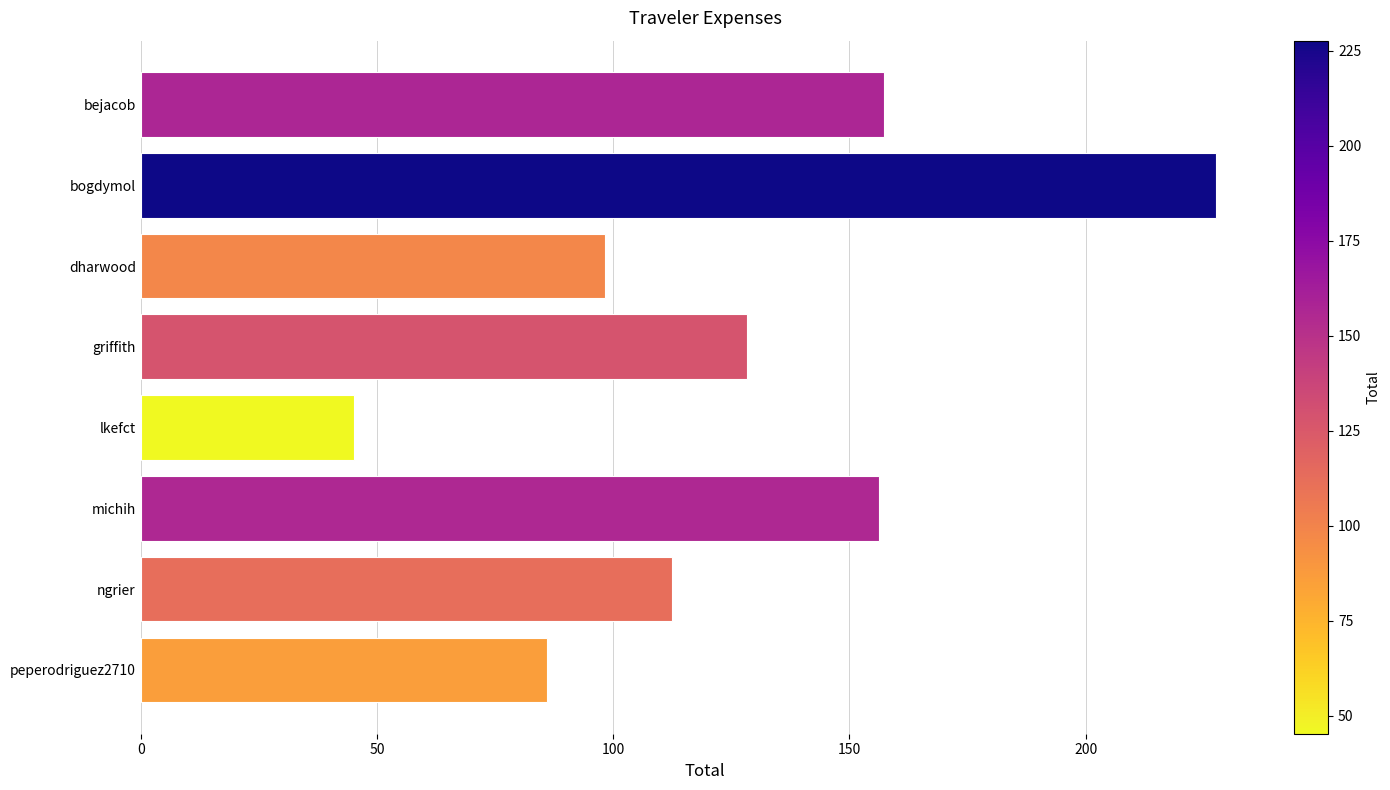

What is the average value?

126.4